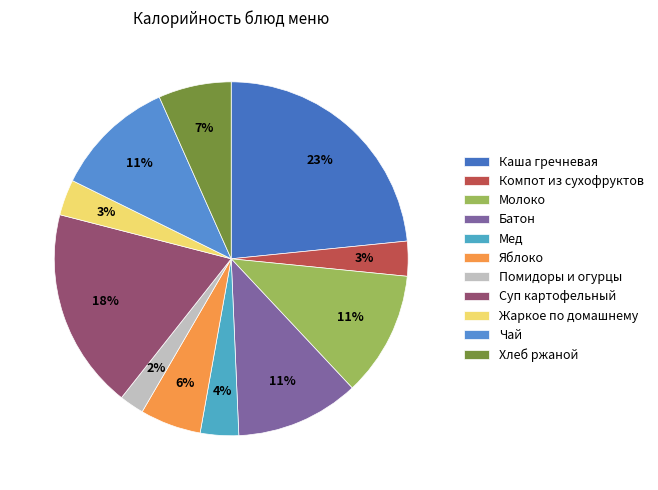

To the nearest percent, what is the combined percentage of Компот из сухофруктов and Мед?

7%